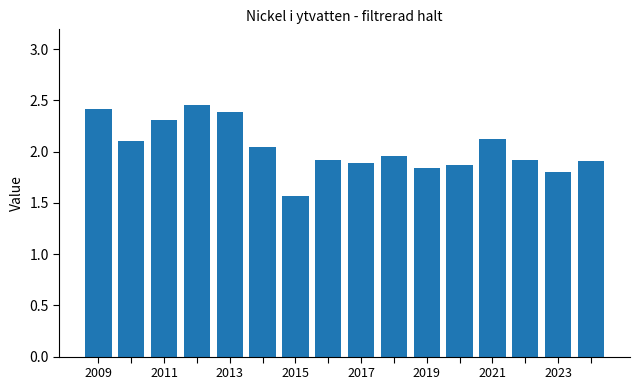

What is the difference between the second highest and minimum values?

0.9